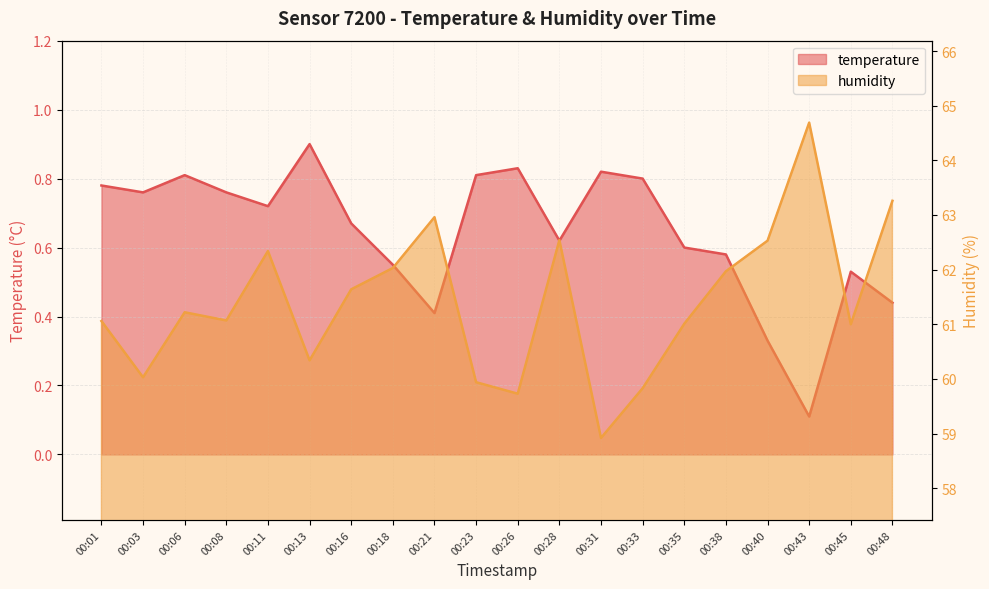

Rank the series by their maximum value, from lowest to highest.

temperature, humidity